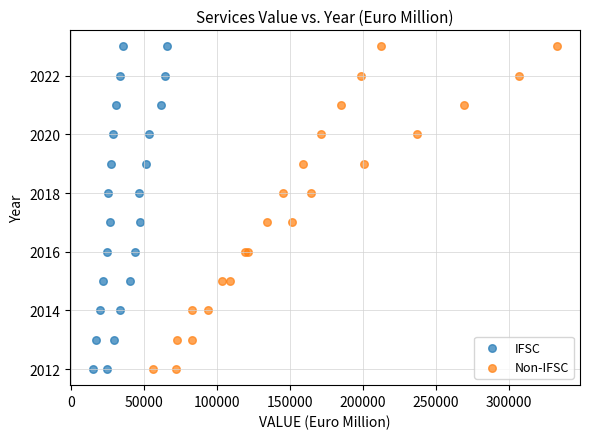

What are all the series names shown in the legend?

IFSC, Non-IFSC